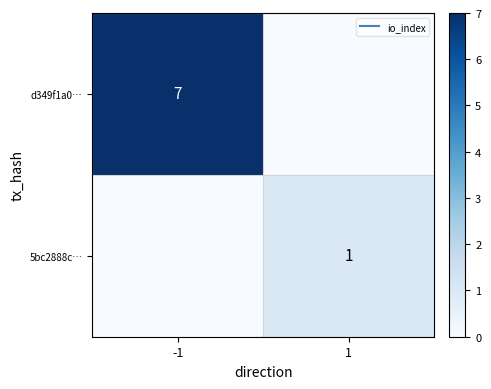

True or false: d349f1a0… has a value of 0 at 1.

True